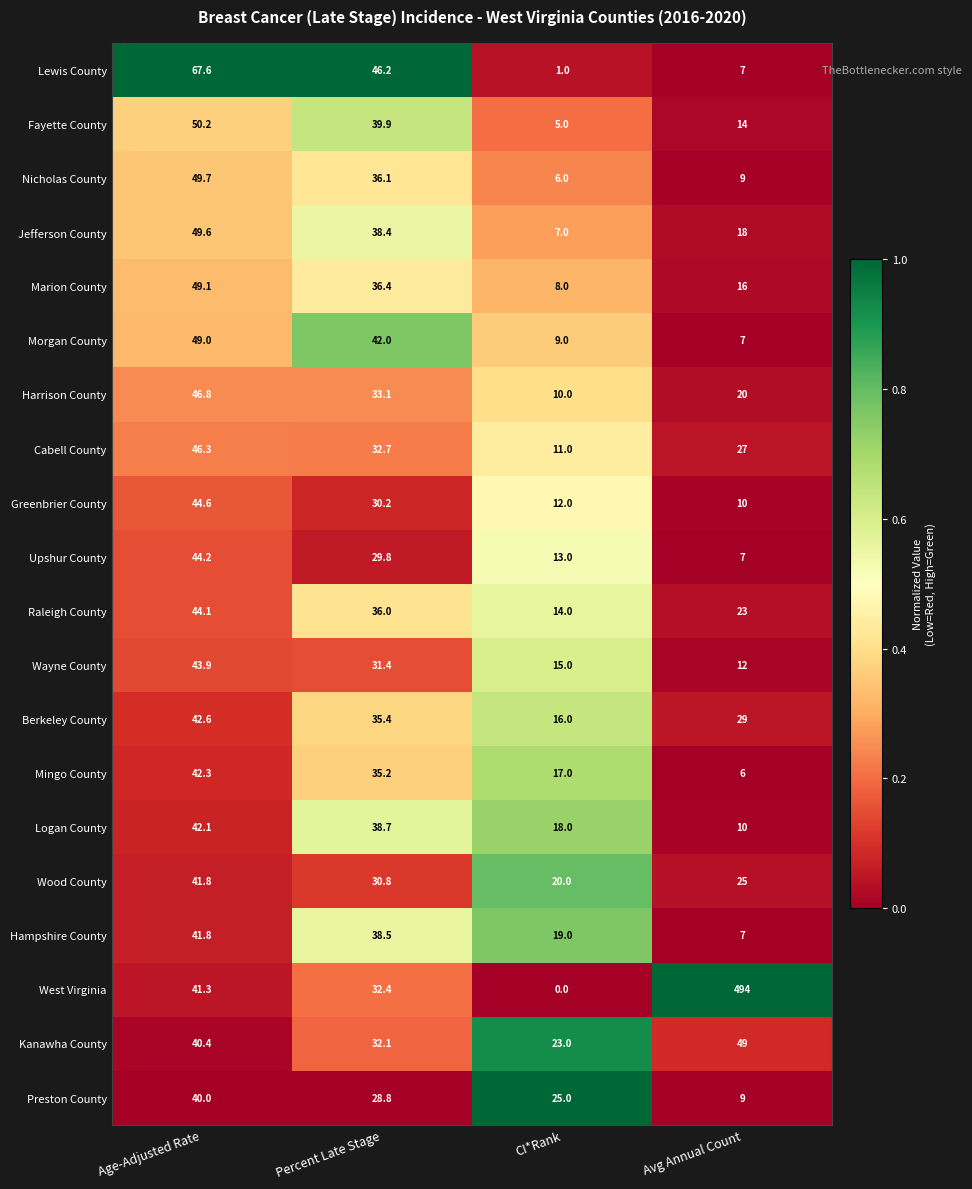

Which category has the lowest value across all series?

CI*Rank